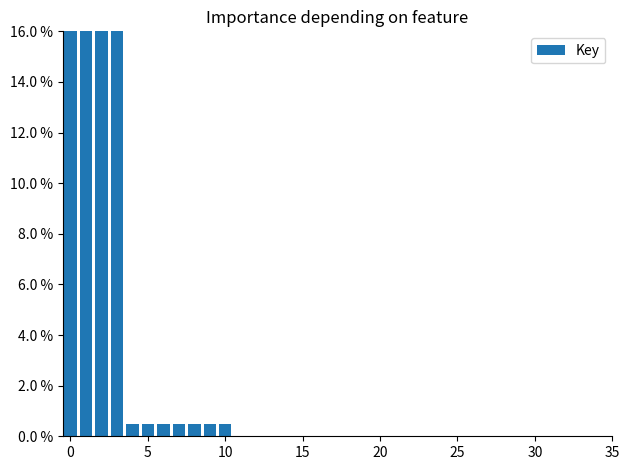

What is the label of the 1st bar from the right?

15